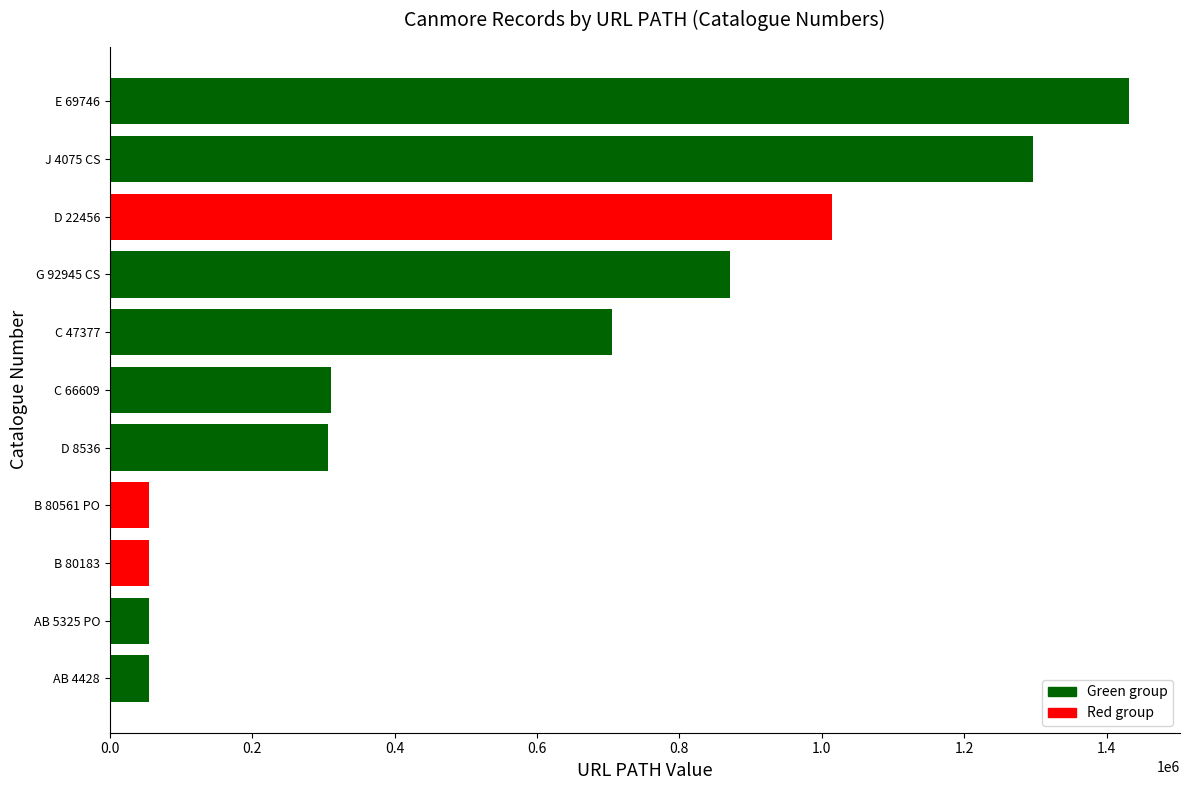

What is the sum of all values?

6156164